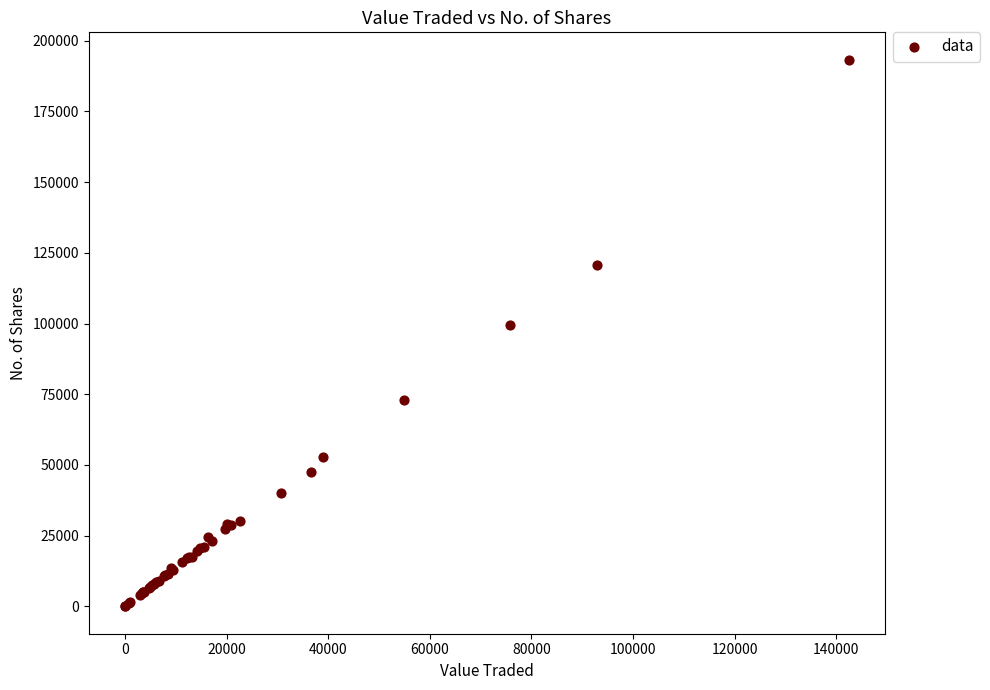

What Y value in the scatter plot is closest to 96642?

99632